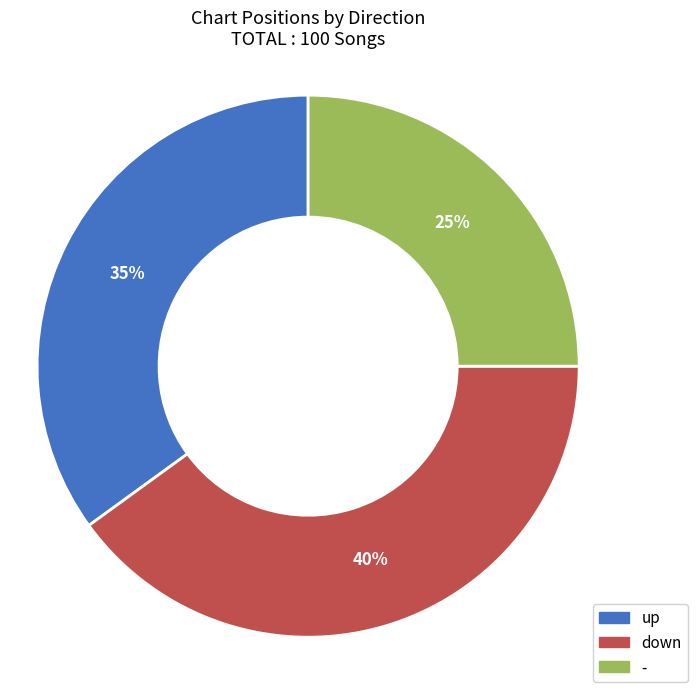

What percentage is the down slice, to the nearest percent?

40%